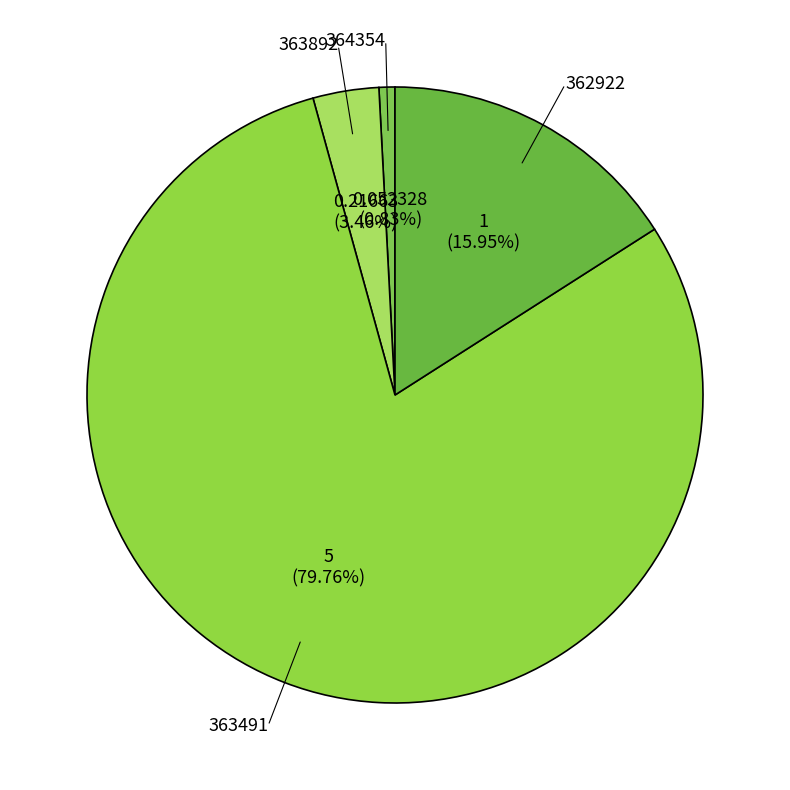

The 362922 slice represents 4% of the pie. True or false?

False